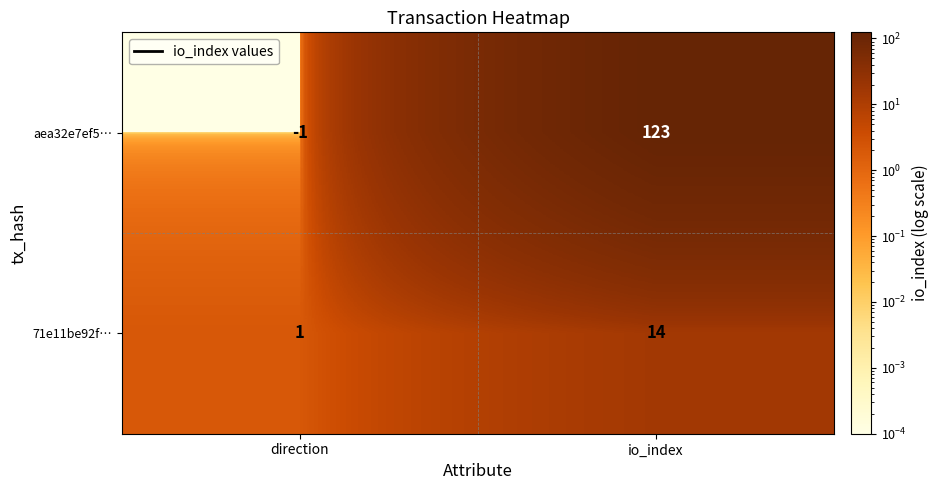

How many series are shown in this chart?

2